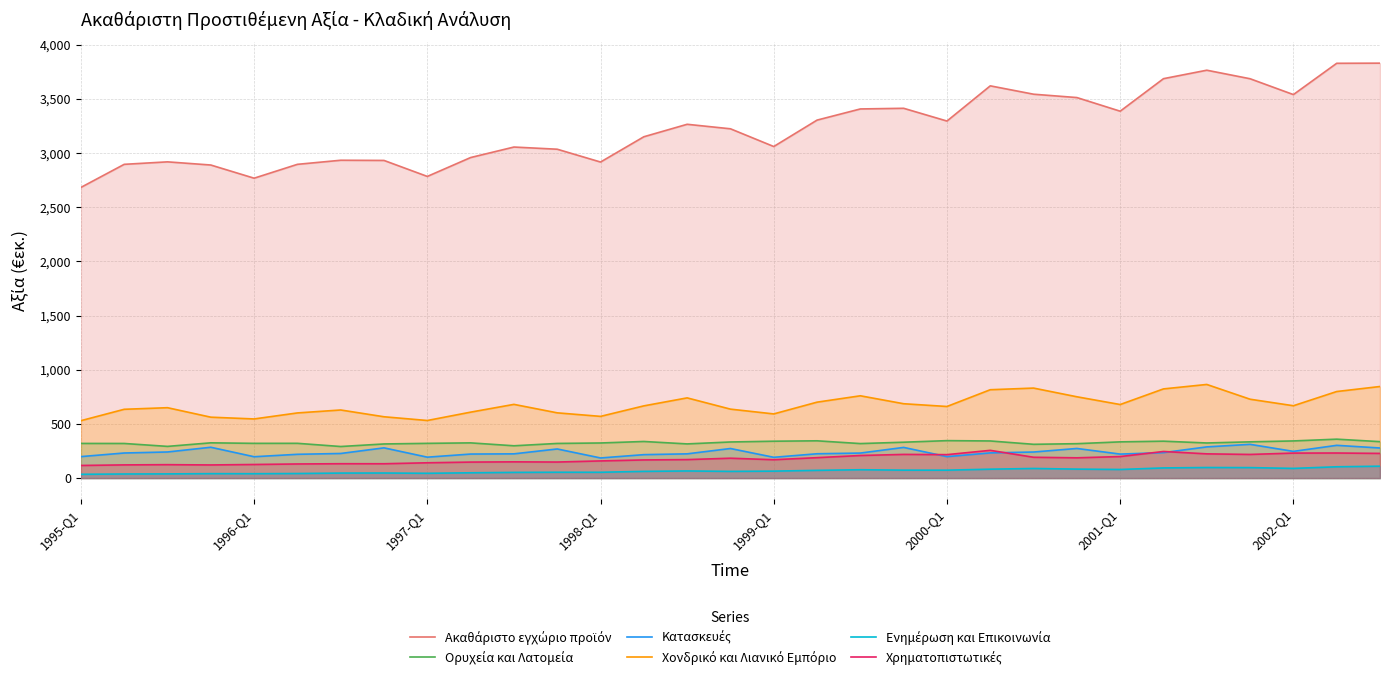

What is the maximum value shown in the chart?

3829.6